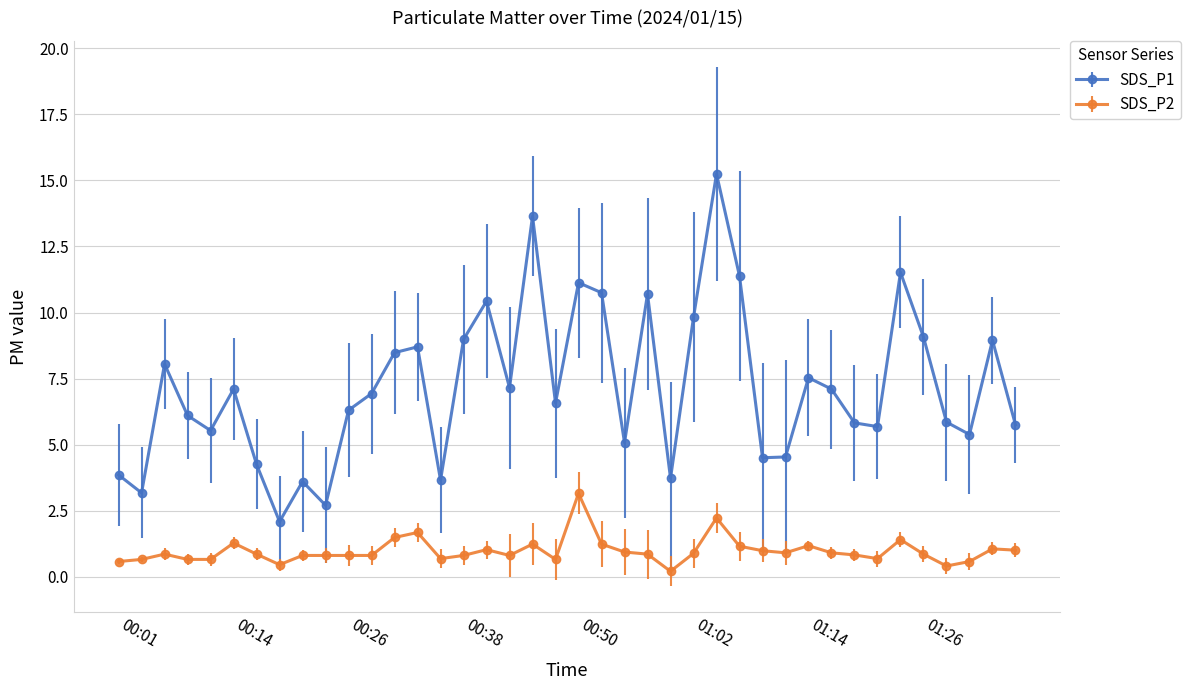

True or false: SDS_P1 and SDS_P2 intersect in this chart.

False